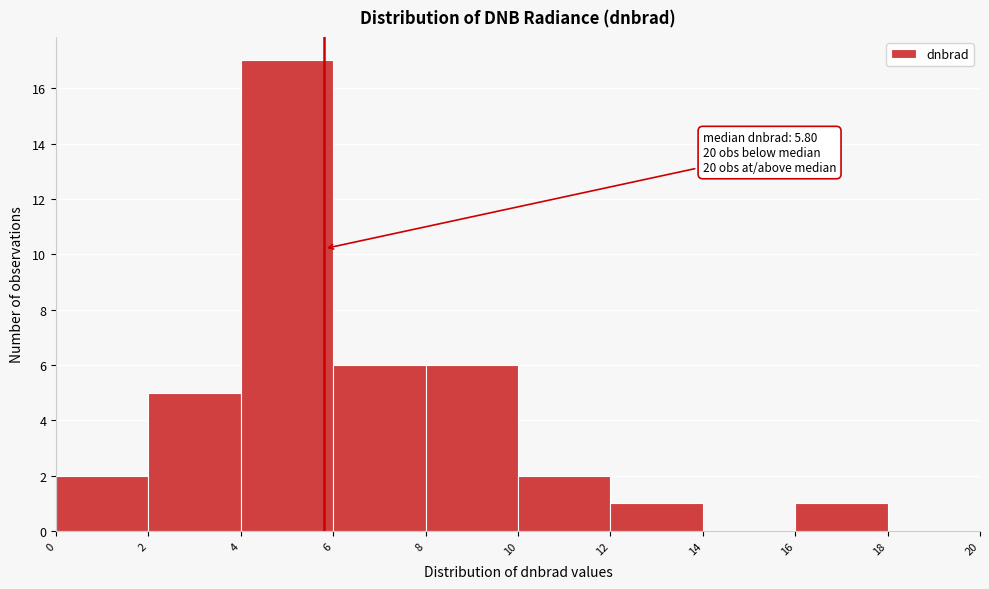

Which range on the x-axis has the tallest bar?

4 to 6